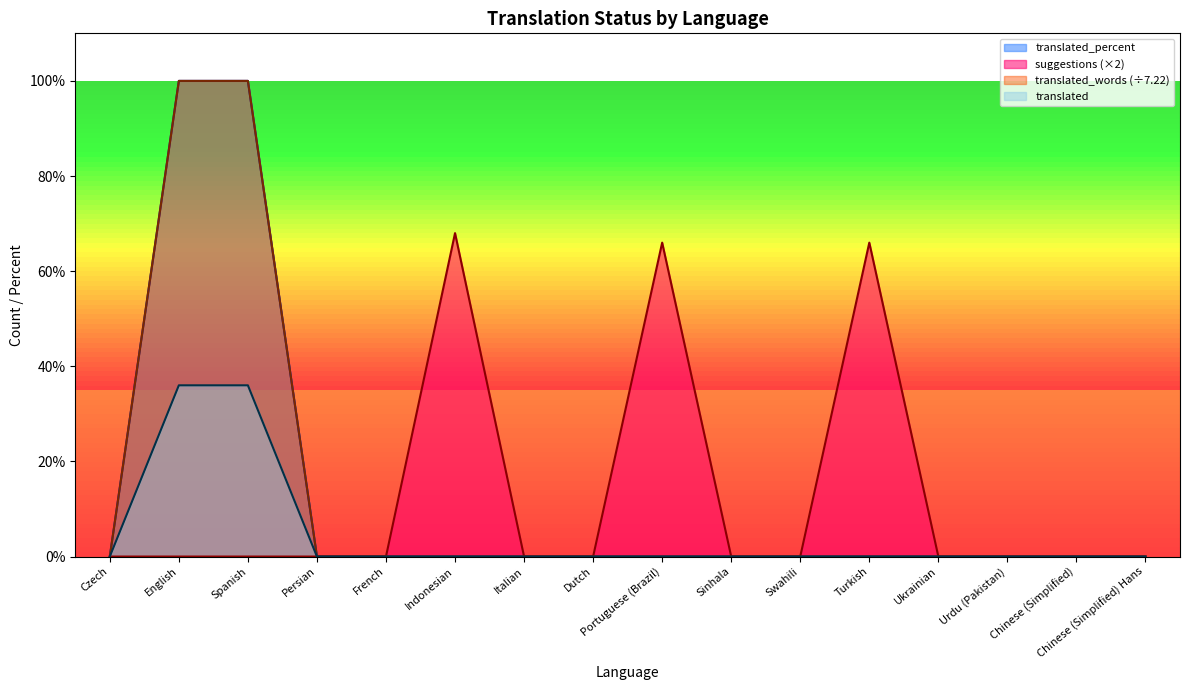

What is the difference between the maximum and second lowest values in the translated_percent series?

100